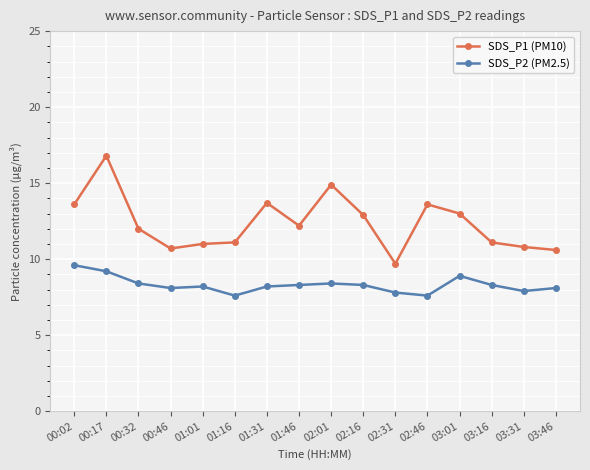

True or false: SDS_P1 (PM10) has more than 1 points higher than both neighbors.

True